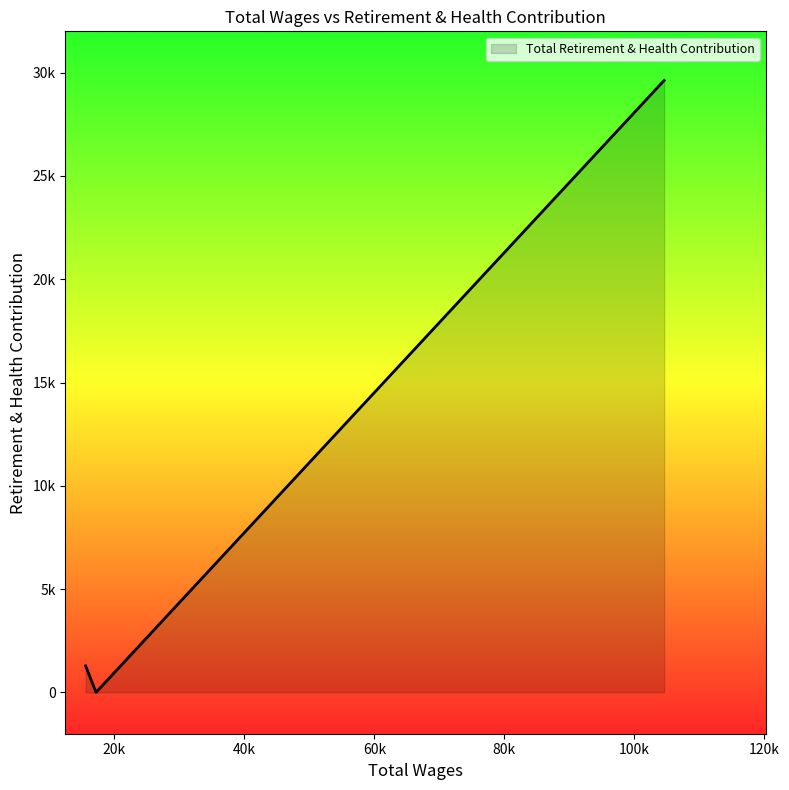

What is the greatest value displayed?

29625